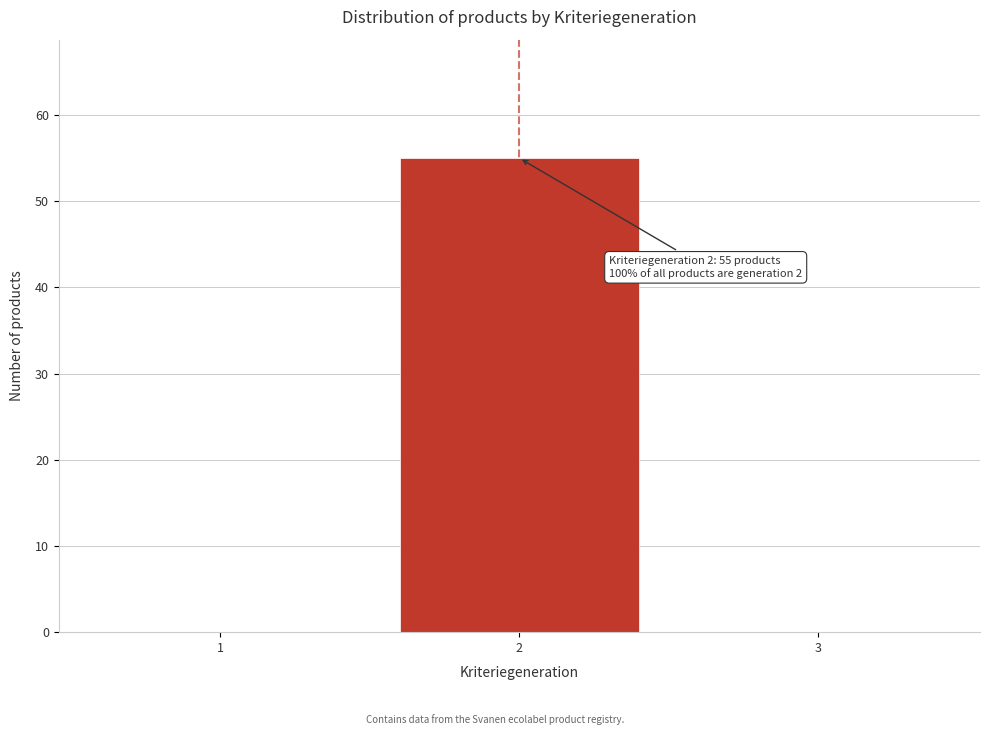

Reading left to right, extract all data points from this chart.

1=0	2=55	3=0